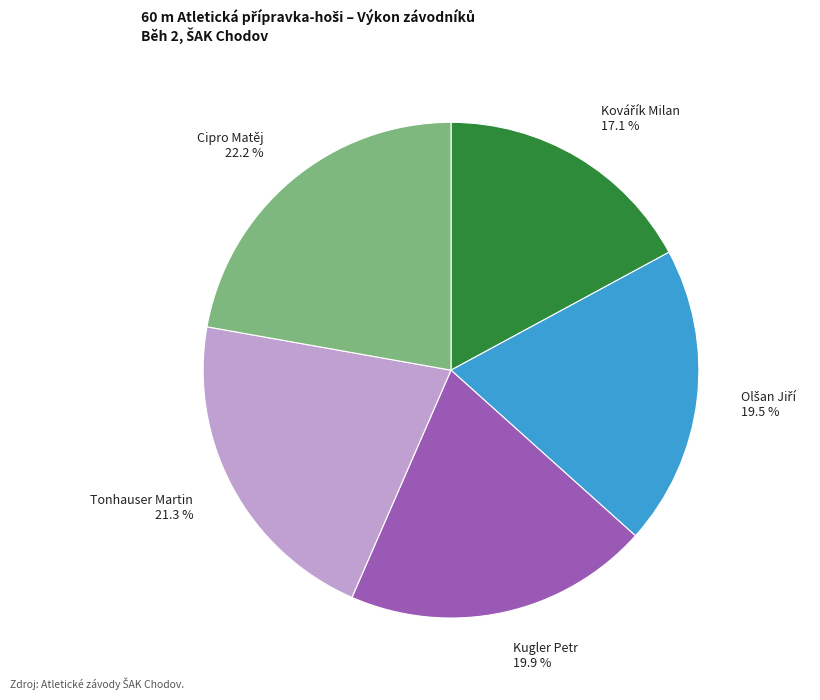

Is there a majority slice in this chart?

No